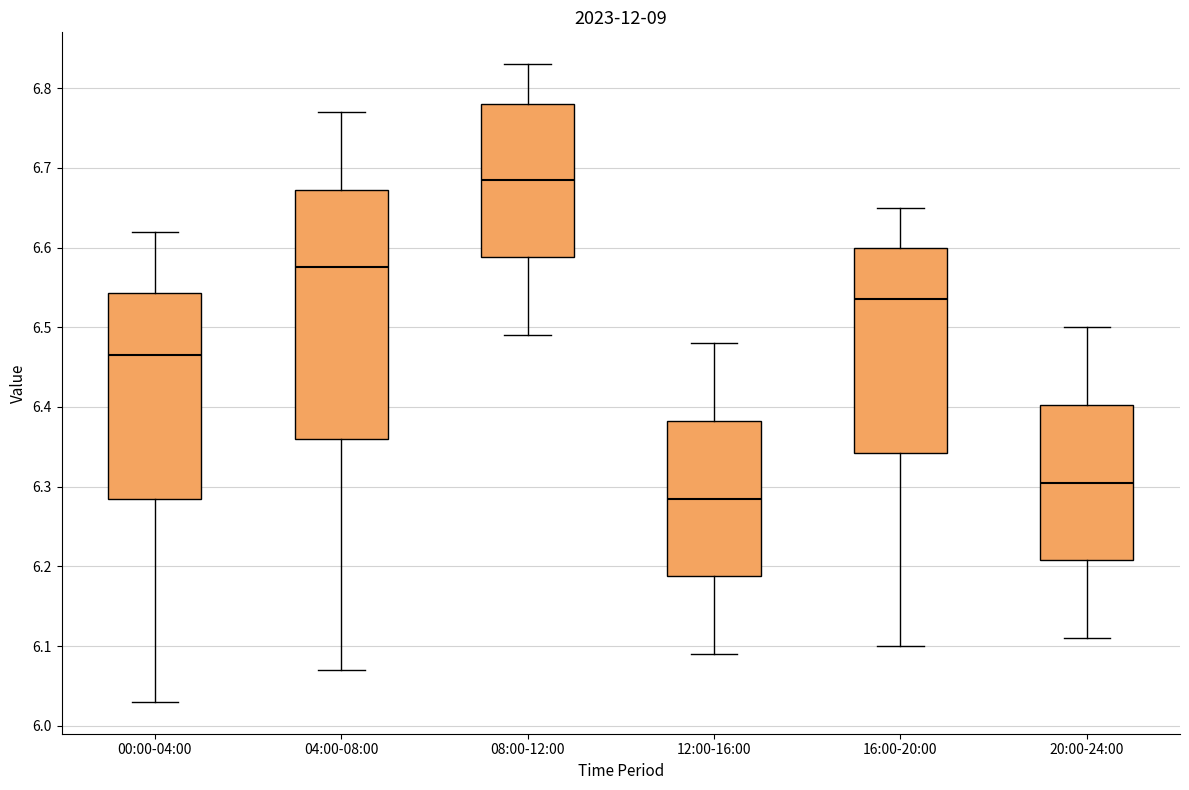

Which box has the highest median line?

08:00-12:00